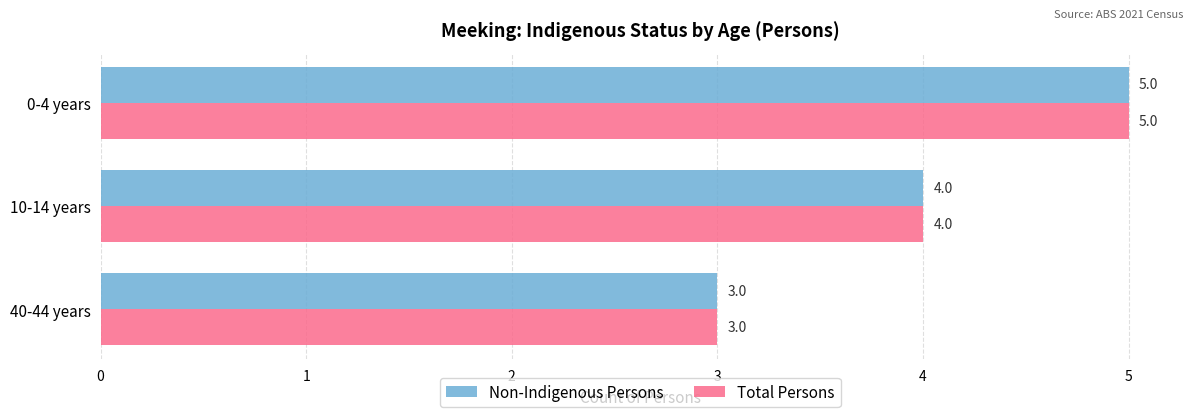

Which category has the lowest value across all series?

40-44 years